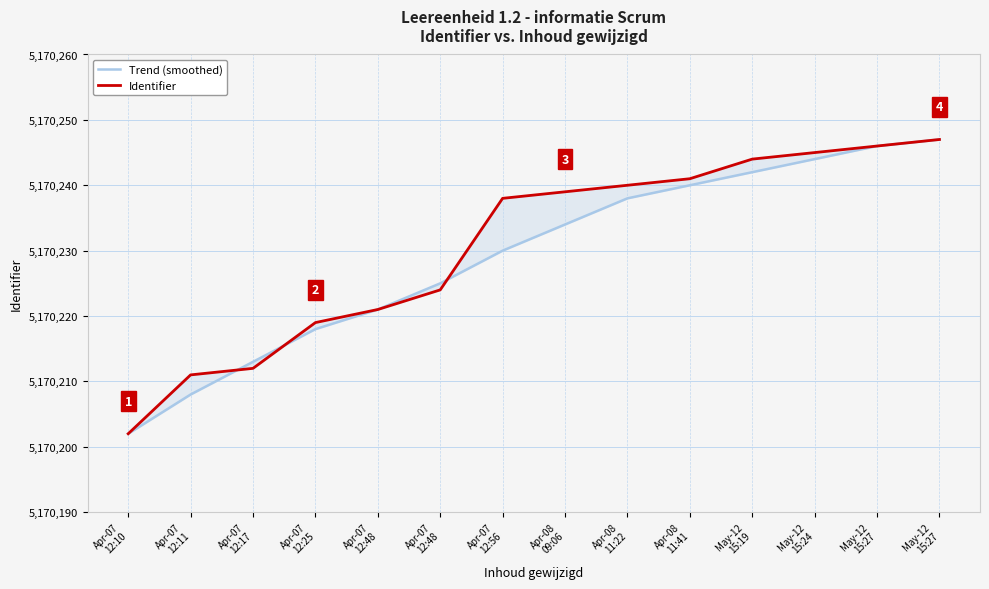

At which label is Identifier closest to 5170224?

Apr-07
12:48